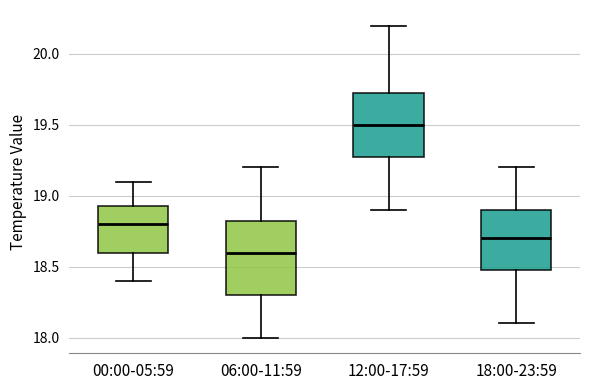

Reading left to right, read every box against the y-axis: the position of its median line, the range the box covers, and the ends of its whiskers. The values are not printed on the chart, so give them approximately, as read against the axis.

00:00-05:59: median 18.80, box 18.60 to 18.95, whiskers 18.40 to 19.10
06:00-11:59: median 18.60, box 18.30 to 18.85, whiskers 18.00 to 19.20
12:00-17:59: median 19.50, box 19.30 to 19.75, whiskers 18.90 to 20.20
18:00-23:59: median 18.70, box 18.50 to 18.90, whiskers 18.10 to 19.20